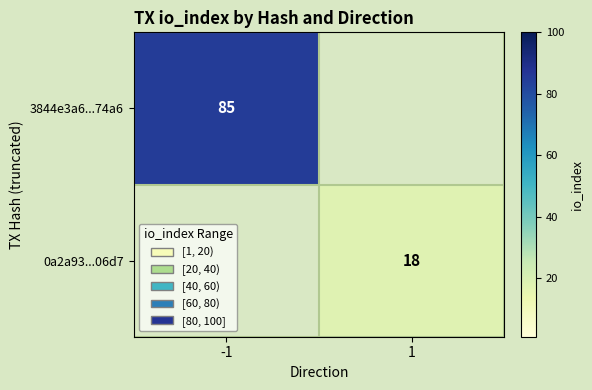

True or false: 3844e3a6...74a6 has a value of 85 at -1.

True